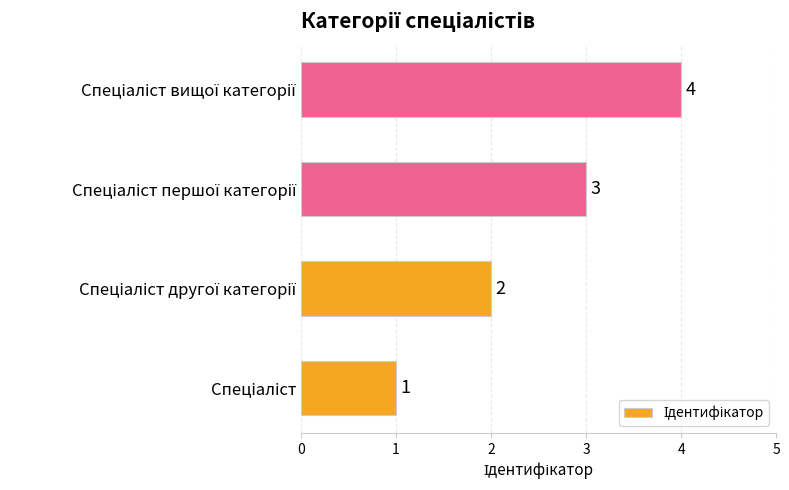

What is the difference between the maximum and minimum values?

3